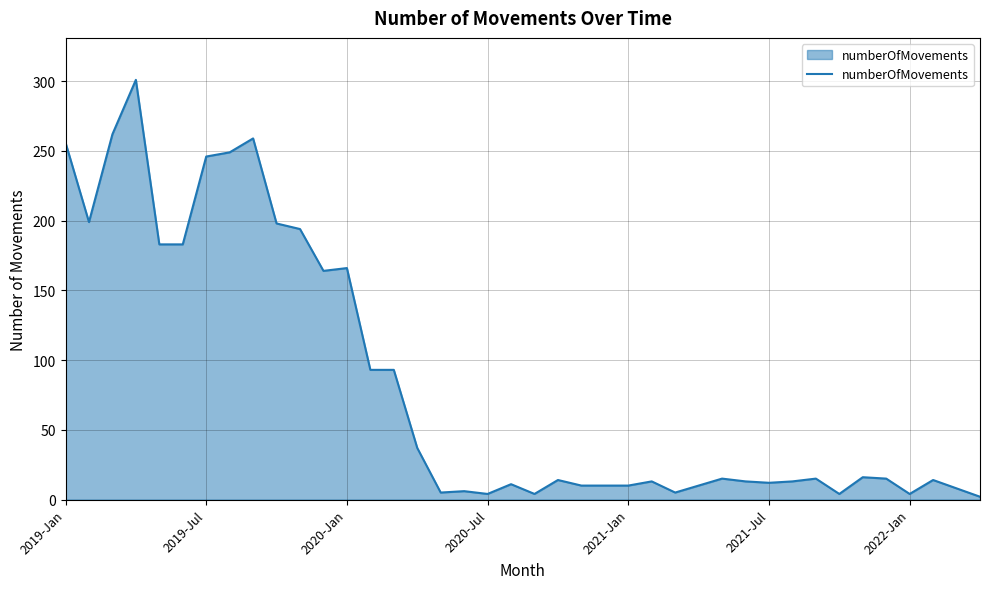

How many points are lower than both their immediate neighbors (excluding endpoints)?

9